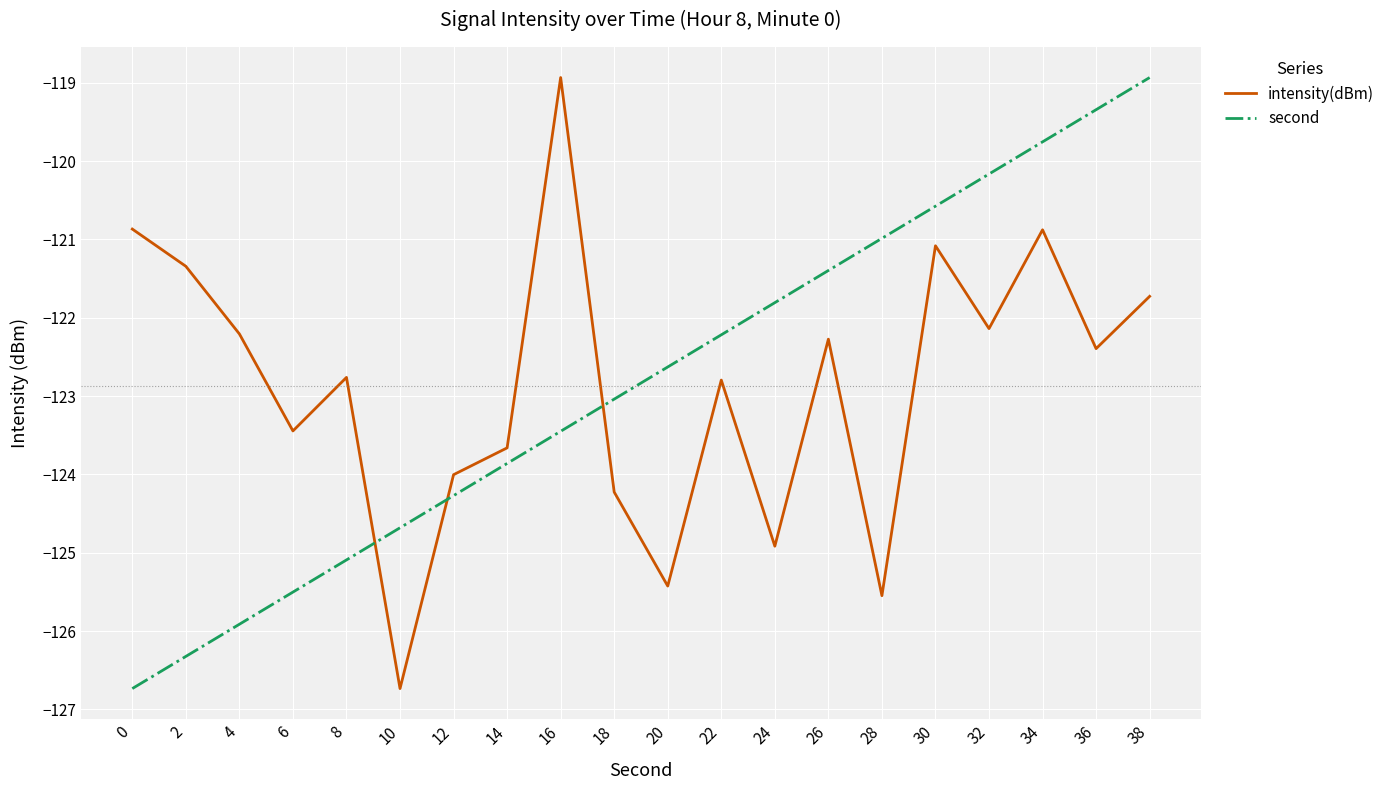

Rank the series at 26 from highest to lowest value.

second, intensity(dBm)